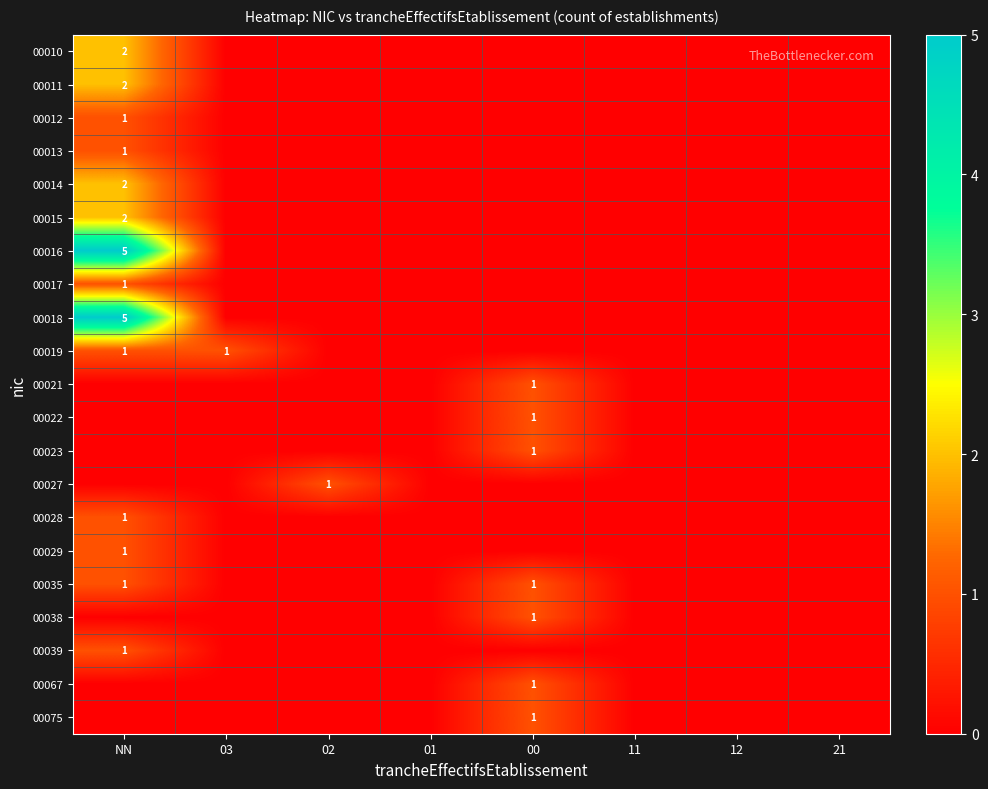

Is it true that 00019 equals 1 at 03?

True